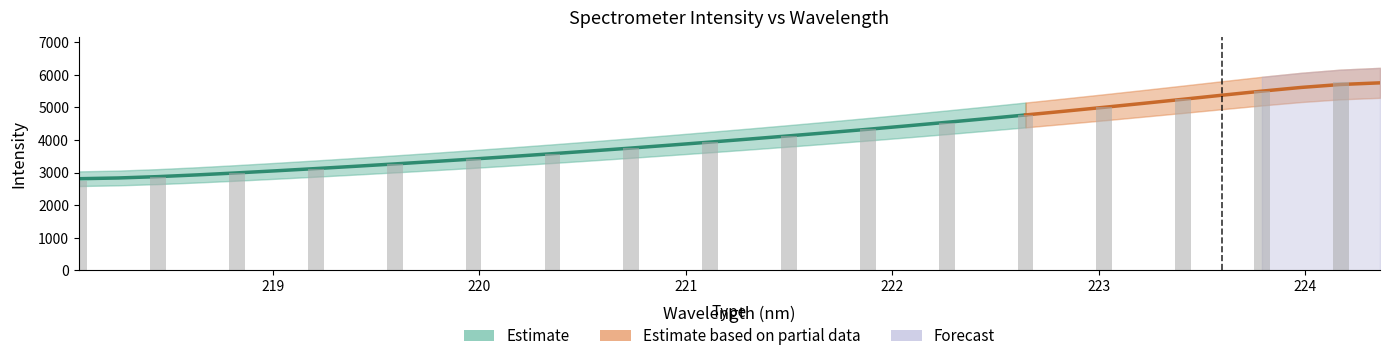

Reading left to right, extract all data points from this chart.

218.0596=2741.2	218.2508=2799.4	218.442=2856.7	218.6332=2920.7	218.8244=2981.9	219.0156=3048.3	219.2067=3117.1	219.3979=3186.4	219.589=3259.4	219.7801=3332.5	219.9712=3409.5	220.1623=3489.2	220.3533=3574.5	220.5444=3658.7	220.7354=3746.4	220.9264=3835.5	221.1174=3931.7	221.3083=4029.2	221.4993=4120.7	221.6902=4215.5	221.8812=4321.5	222.0721=4427.6	222.263=4535.3	222.4538=4649.0	222.6447=4762.7	222.8355=4879.4	223.0264=4998.8	223.2172=5118.4	223.408=5243.7	223.5987=5372.6	223.7895=5501.3	223.9802=5638.2	224.1709=5774.2	224.3616=5913.5